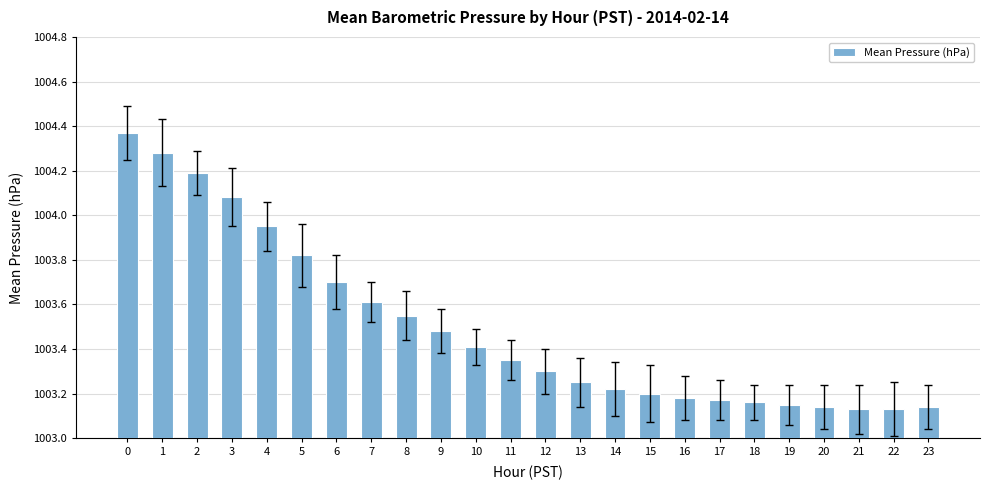

The value at 11 is 1003.4. True or false?

True